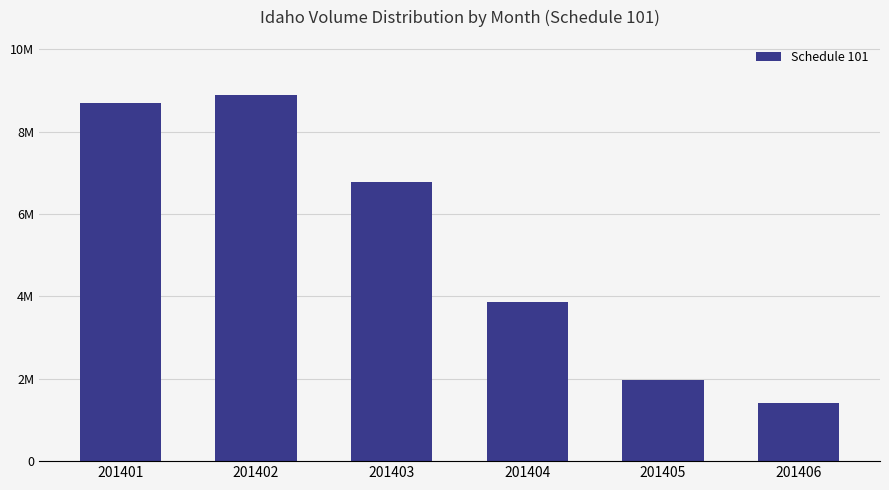

Does the chart contain any negative values?

No